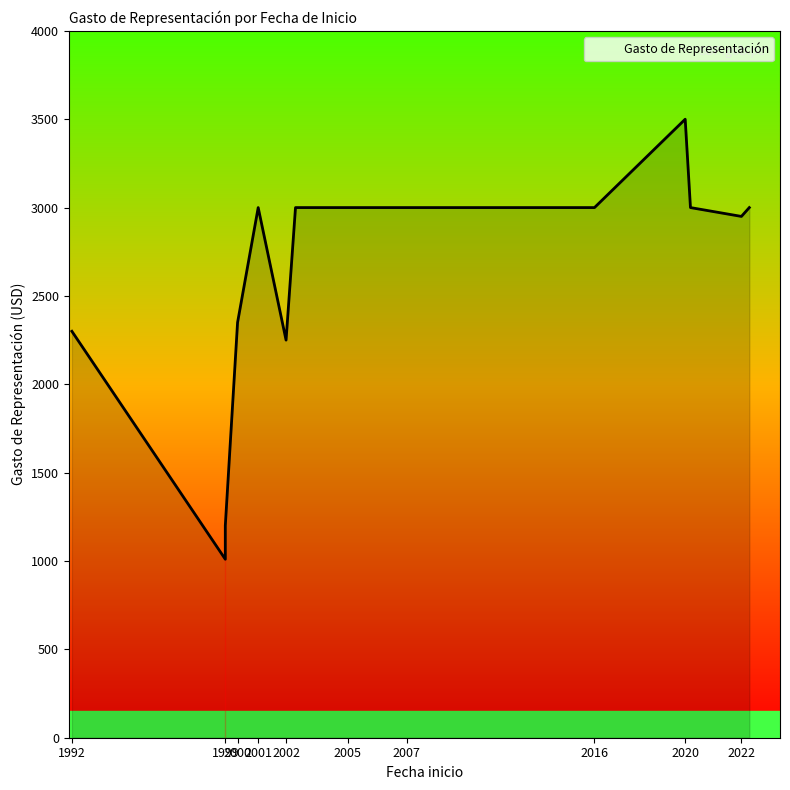

What value does the data have at 2020-04-16?

3000